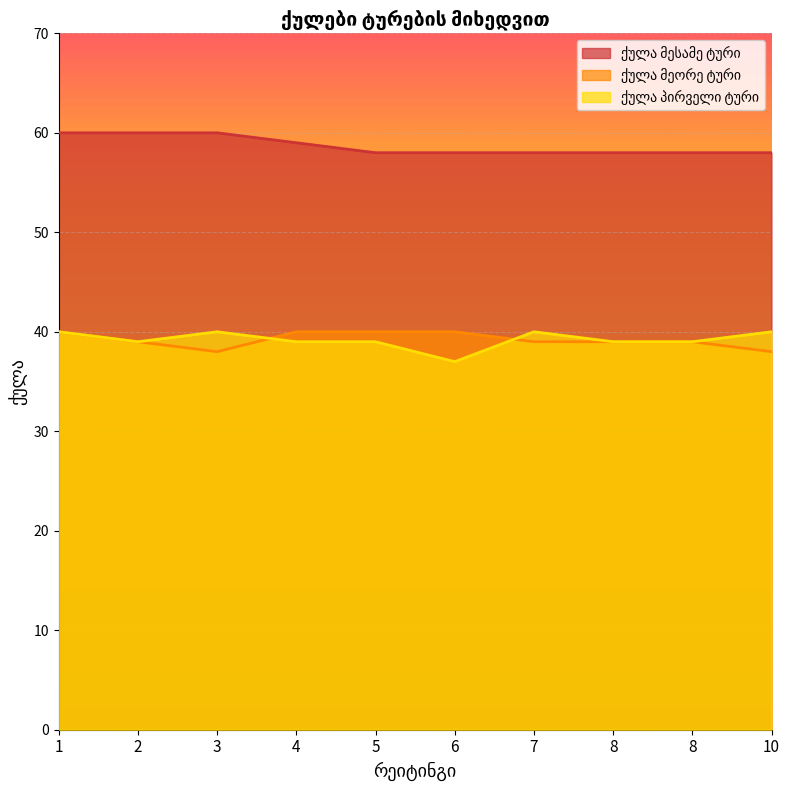

List the series in order of their peak value, highest first.

ქულა მესამე ტური, ქულა მეორე ტური, ქულა პირველი ტური